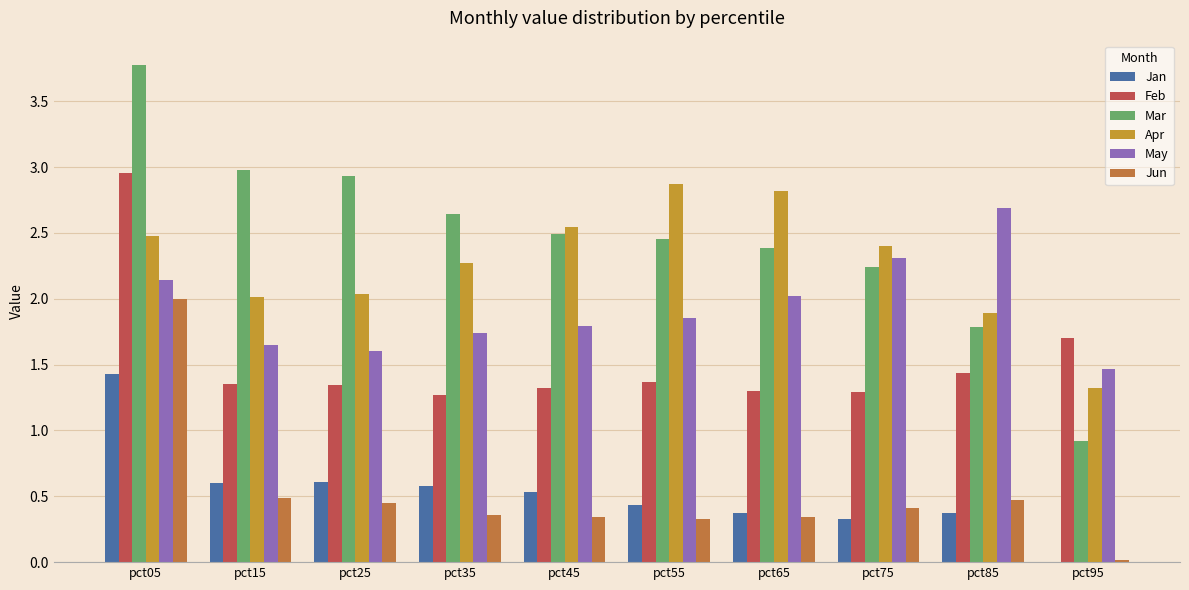

List the series in order of their peak value, lowest first.

Jan, Jun, May, Apr, Feb, Mar